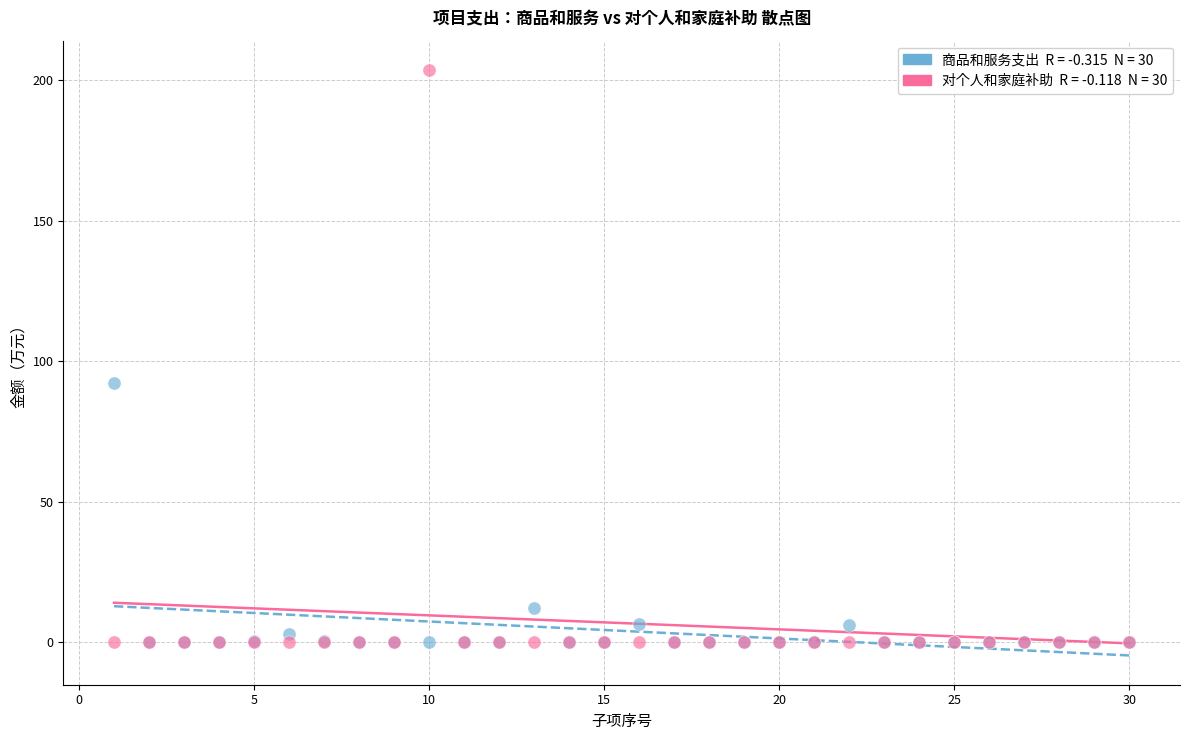

Across all series, what Y value is closest to 101?

92.2